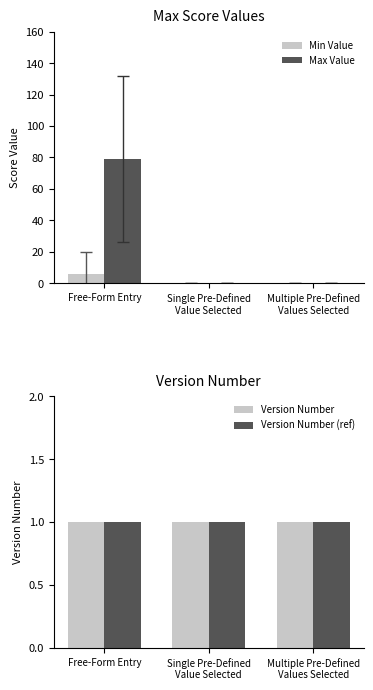

The Max Value series shows 79.2 at Free-Form Entry. True or false?

True